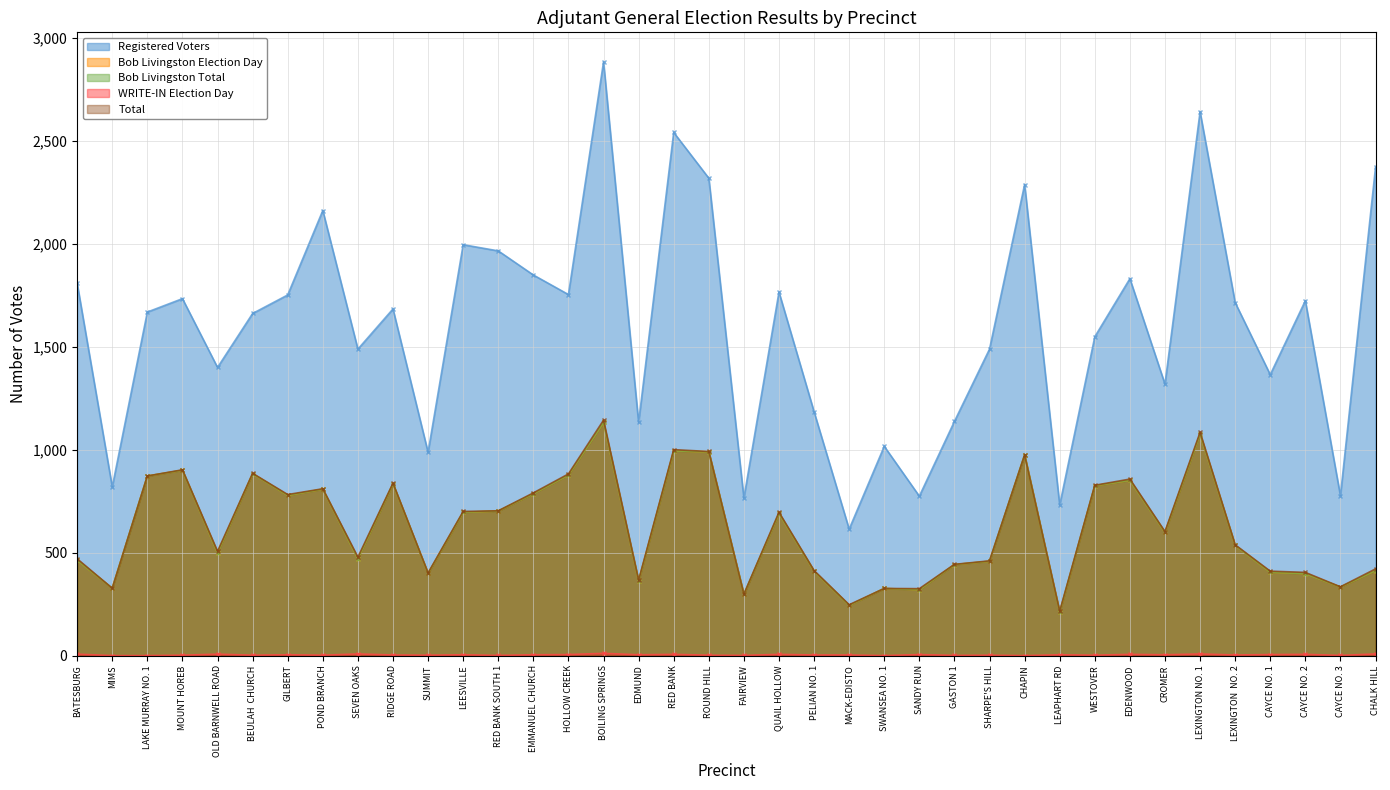

What is the sum of the Registered Voters values at CAYCE NO. 1 and MIMS?

2183